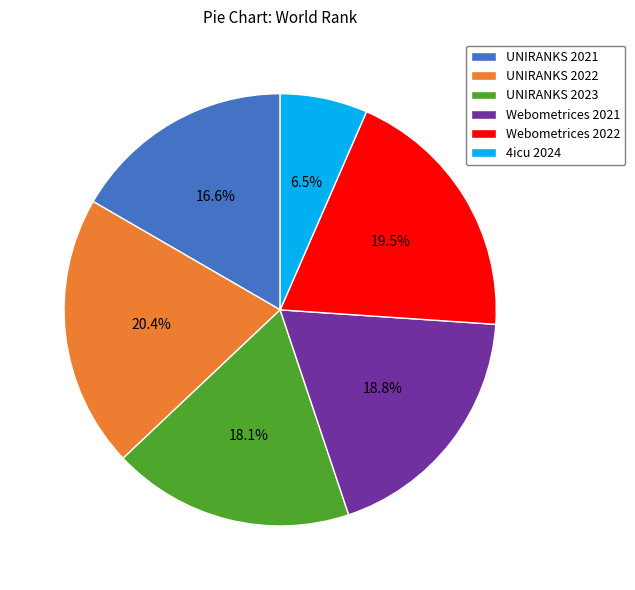

To the nearest percent, what is the combined percentage of UNIRANKS 2021 and UNIRANKS 2022?

37%